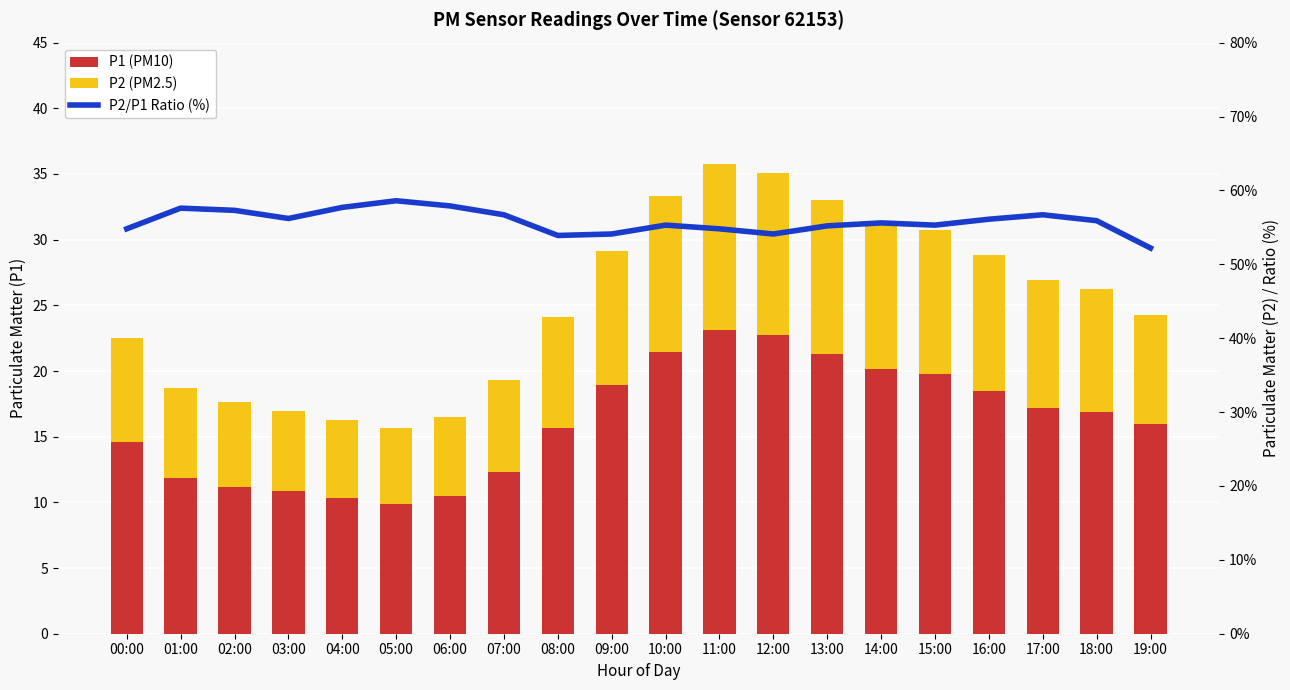

What is the sum of the P1 (PM10) values at 15:00 and 08:00?

35.5